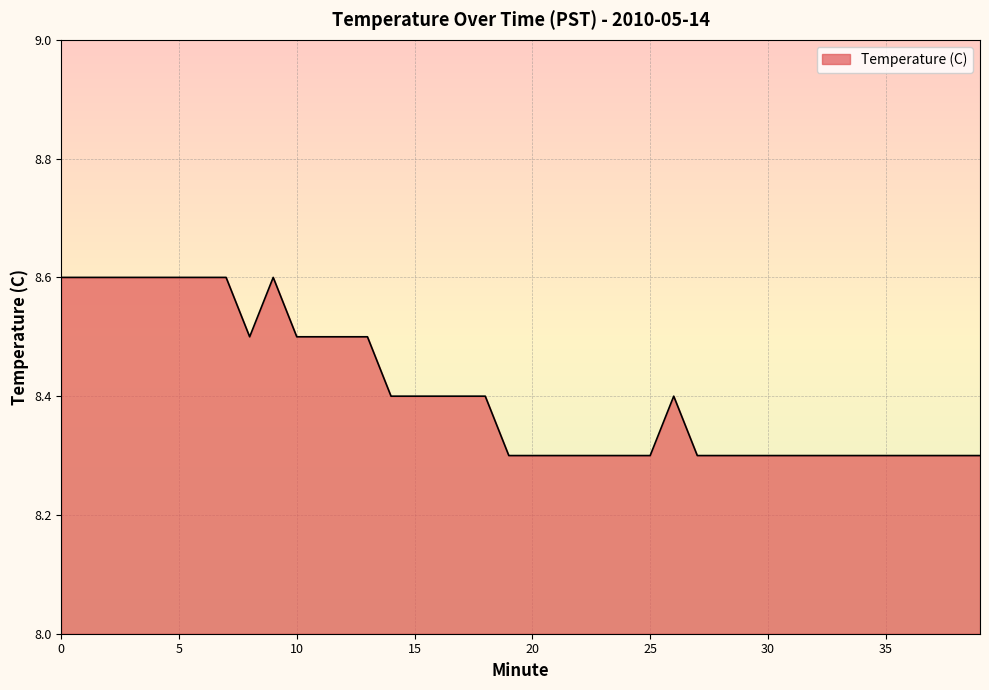

What is the difference between the maximum and minimum values?

0.3